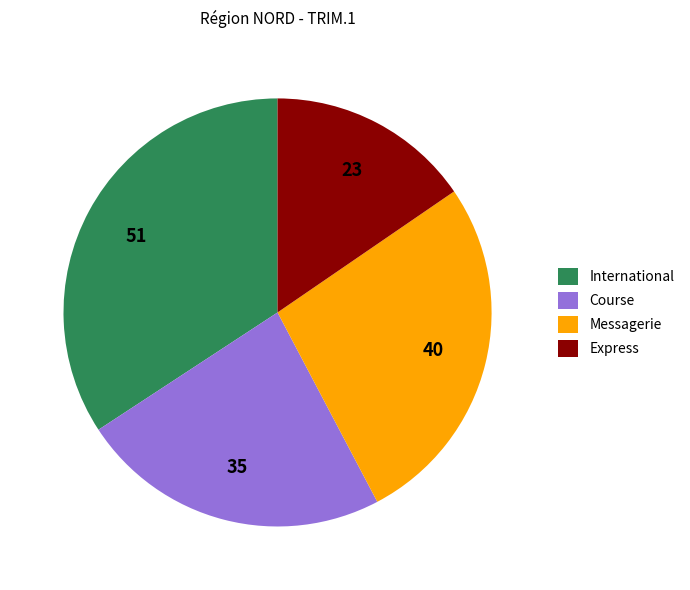

Which category has the biggest portion of the pie?

International